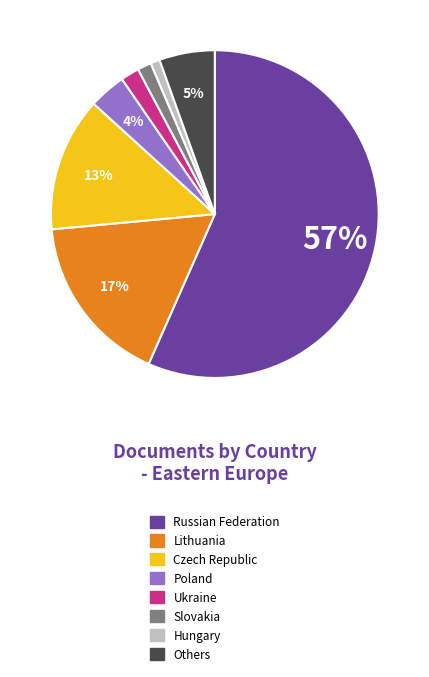

Is there a majority slice in this chart?

Yes